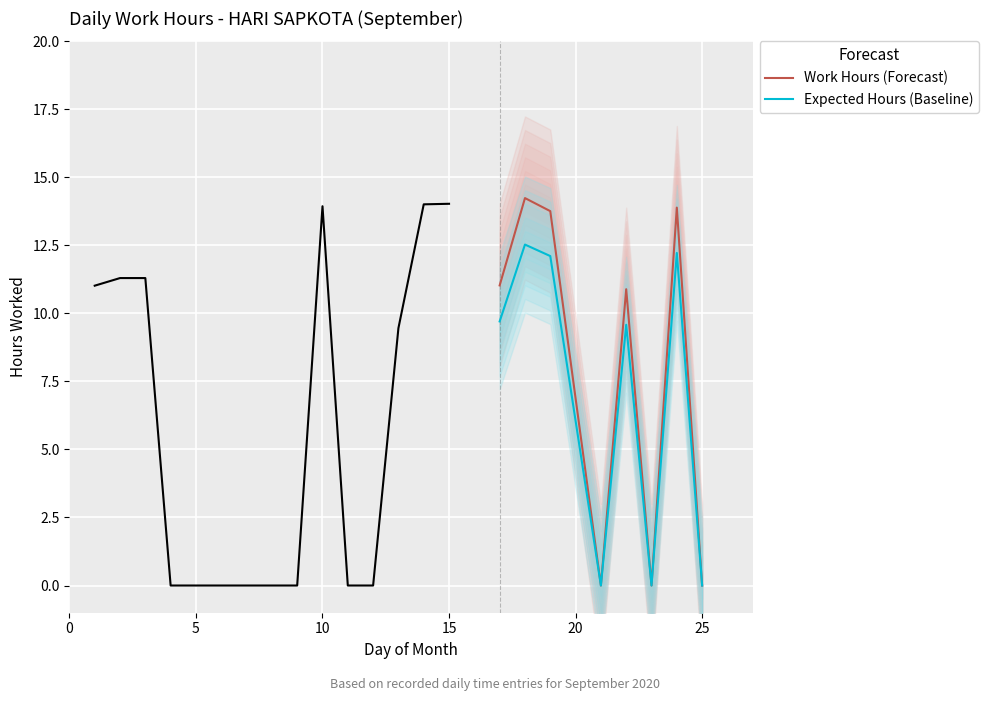

Reading left to right, transcribe all the data shown in this chart.

Work Hours (Forecast): 11.0	14.2	13.8	0.0	10.9	0.0	13.9	0.0
Expected Hours (Baseline): 9.7	12.5	12.1	0.0	9.6	0.0	12.2	0.0